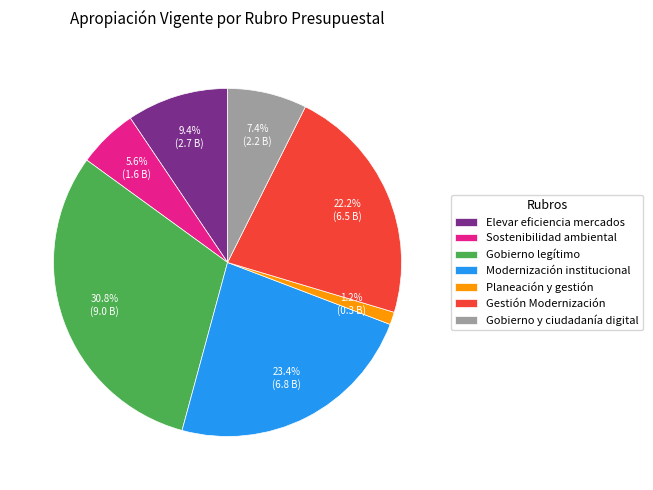

The Elevar eficiencia mercados slice represents 1% of the pie. True or false?

False